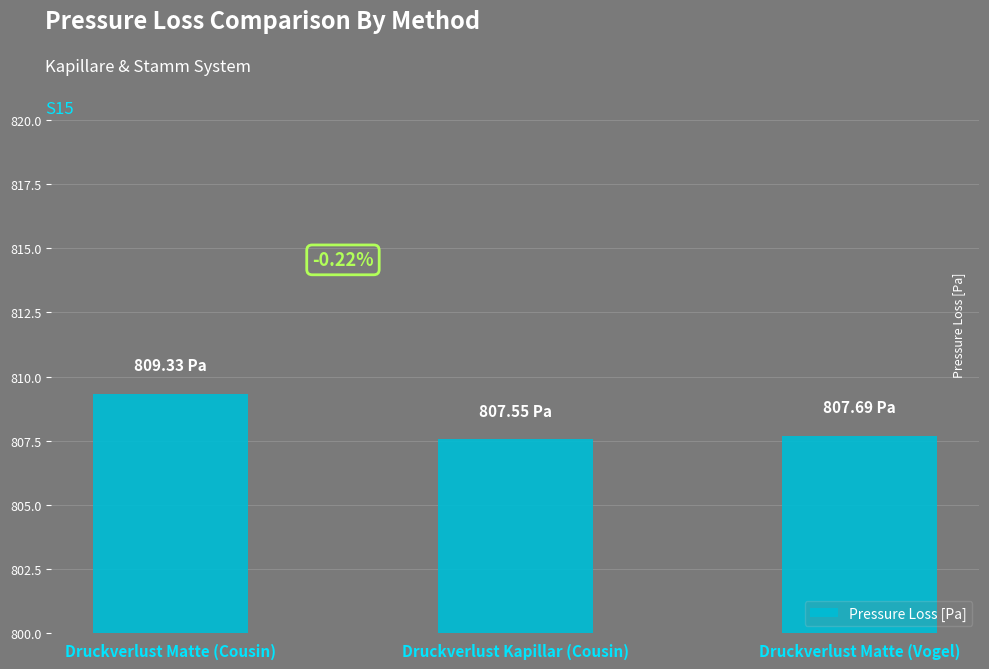

What is the difference between the second highest and minimum values?

0.1